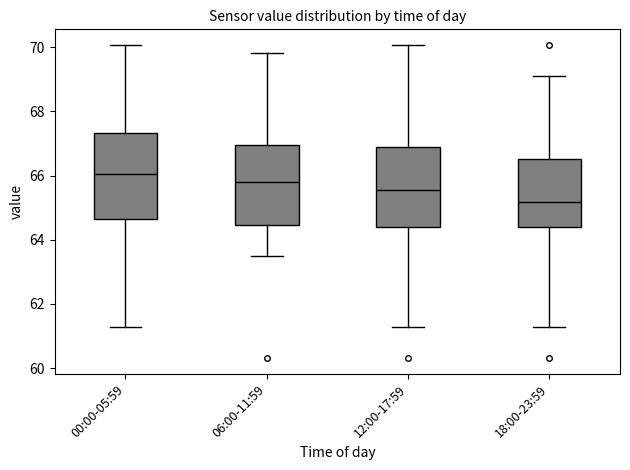

Which box has the lowest median line?

18:00-23:59